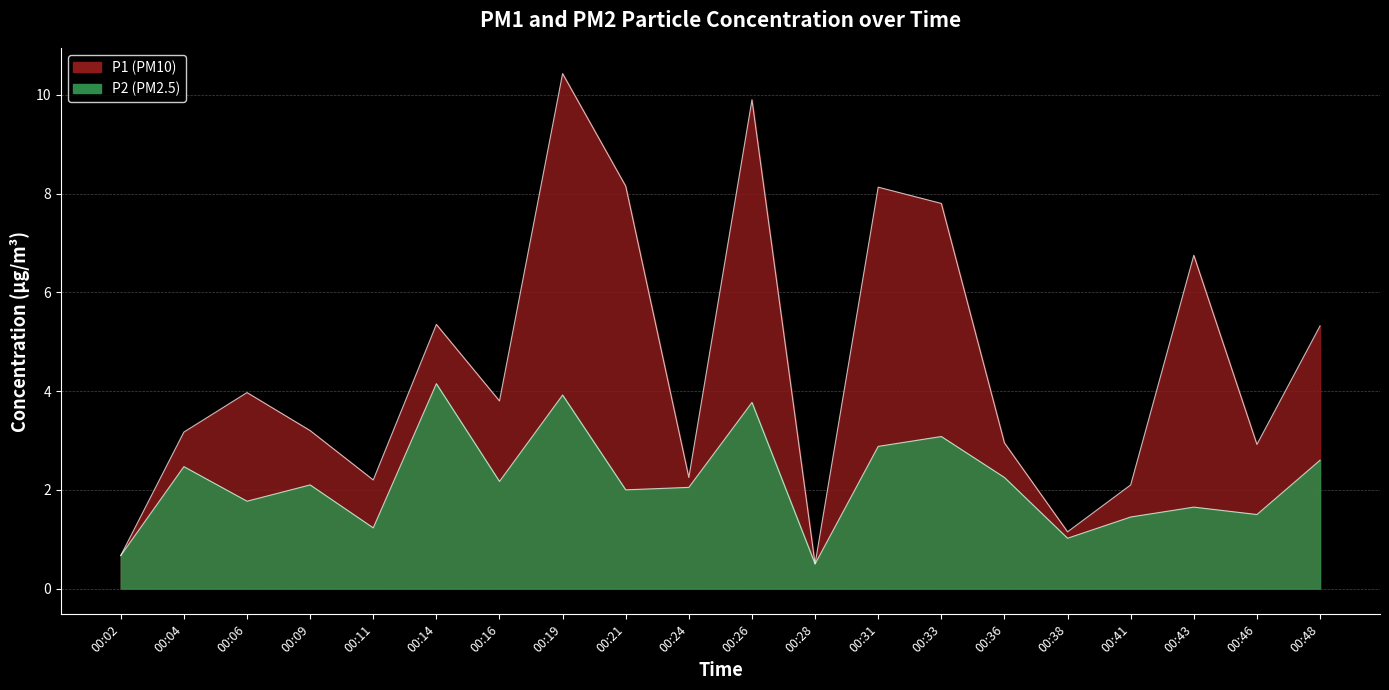

Rank the series by their average value, from lowest to highest.

P2, P1